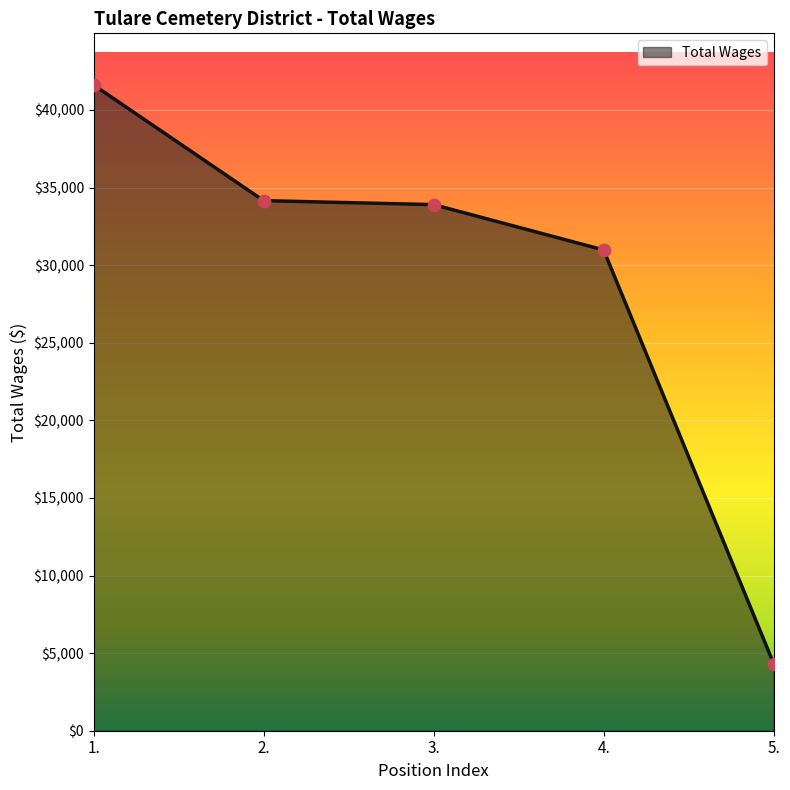

What is the change in value from 3. to 5.?

-29568